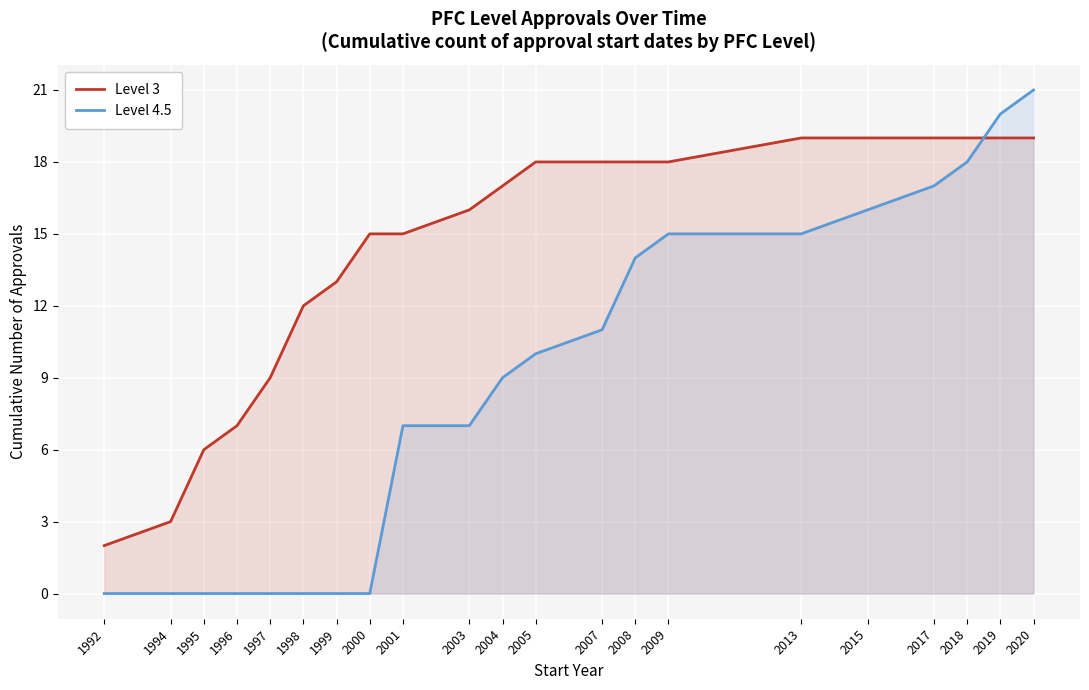

What value does the Level 4.5 series have at 2013, to the nearest 10?

20